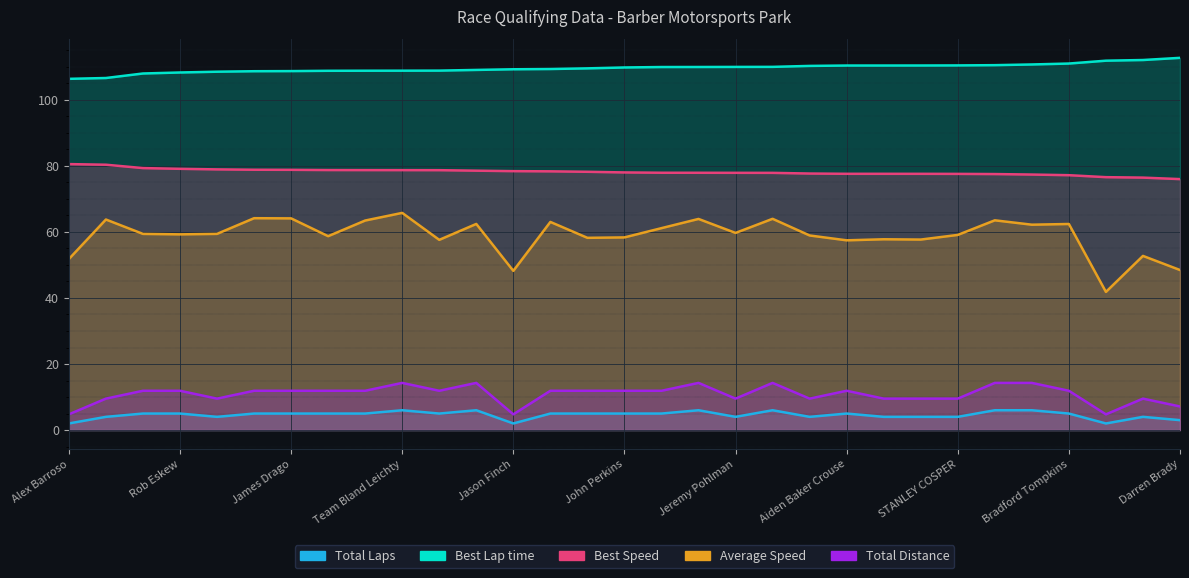

Reading left to right, list all the values displayed in this chart.

Total Laps: 2.0	4.0	5.0	5.0	4.0	5.0	5.0	5.0	5.0	6.0	5.0	6.0	2.0	5.0	5.0	5.0	5.0	6.0	4.0	6.0	4.0	5.0	4.0	4.0	4.0	6.0	6.0	5.0	2.0	4.0	3.0
Best Lap time: 106.4	106.6	108.0	108.3	108.5	108.7	108.7	108.8	108.8	108.8	108.9	109.1	109.3	109.3	109.5	109.8	109.9	110.0	110.0	110.0	110.3	110.4	110.4	110.4	110.4	110.5	110.7	111.0	111.9	112.1	112.7
Best Speed: 80.5	80.4	79.3	79.1	78.9	78.8	78.8	78.7	78.7	78.7	78.7	78.6	78.4	78.4	78.2	78.0	77.9	77.9	77.9	77.9	77.7	77.6	77.6	77.6	77.6	77.5	77.4	77.2	76.6	76.5	76.0
Average Speed: 51.8	63.8	59.4	59.3	59.4	64.2	64.1	58.7	63.5	65.8	57.6	62.4	48.2	63.0	58.2	58.3	61.2	63.9	59.7	64.0	58.9	57.5	57.8	57.7	59.1	63.5	62.2	62.4	41.8	52.7	48.5
Total Distance: 4.8	9.5	11.9	11.9	9.5	11.9	11.9	11.9	11.9	14.3	11.9	14.3	4.8	11.9	11.9	11.9	11.9	14.3	9.5	14.3	9.5	11.9	9.5	9.5	9.5	14.3	14.3	11.9	4.8	9.5	7.1